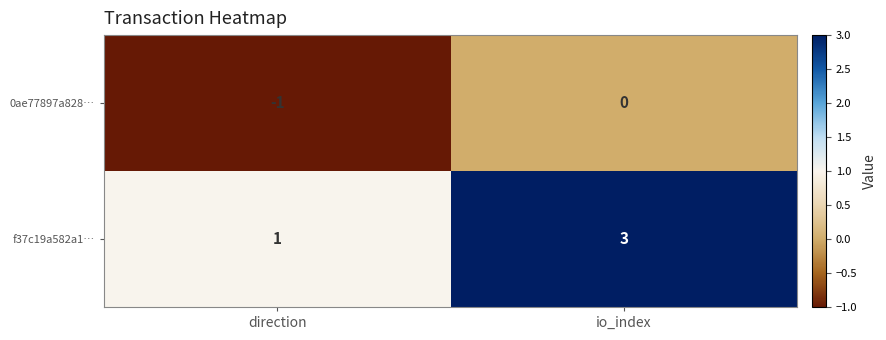

List the labels in order of f37c19a582a1… value, smallest first.

direction, io_index